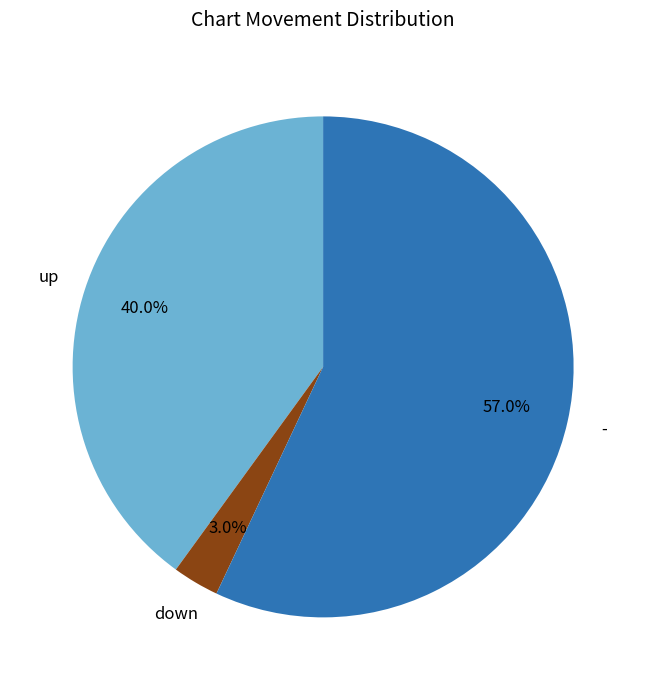

To the nearest percent, what is the difference between the largest and smallest slice percentages?

54%